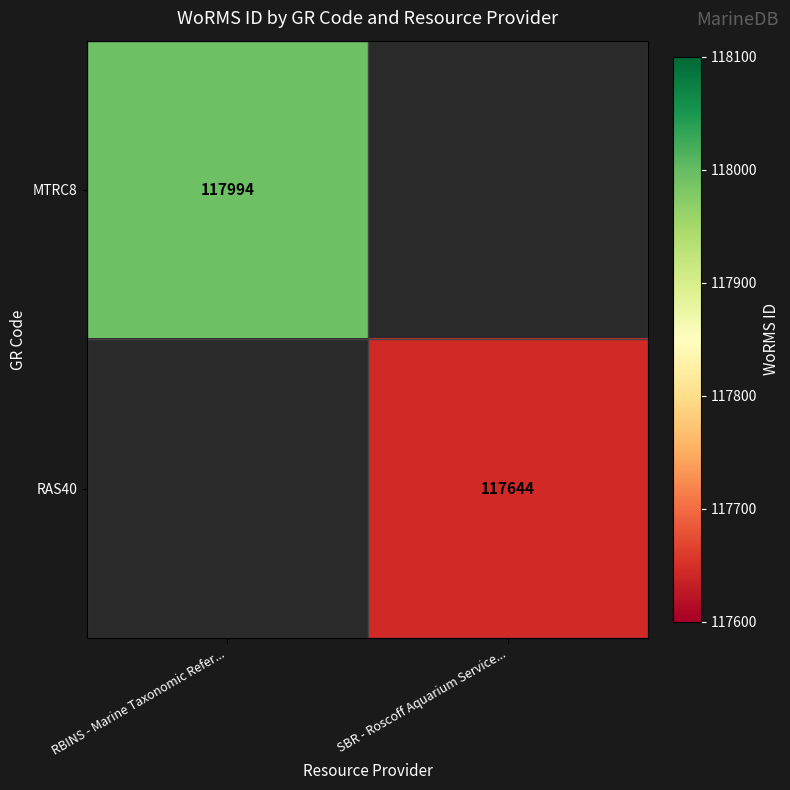

True or false: RAS40 has a value of 117644 at SBR - Roscoff Aquarium Service....

True